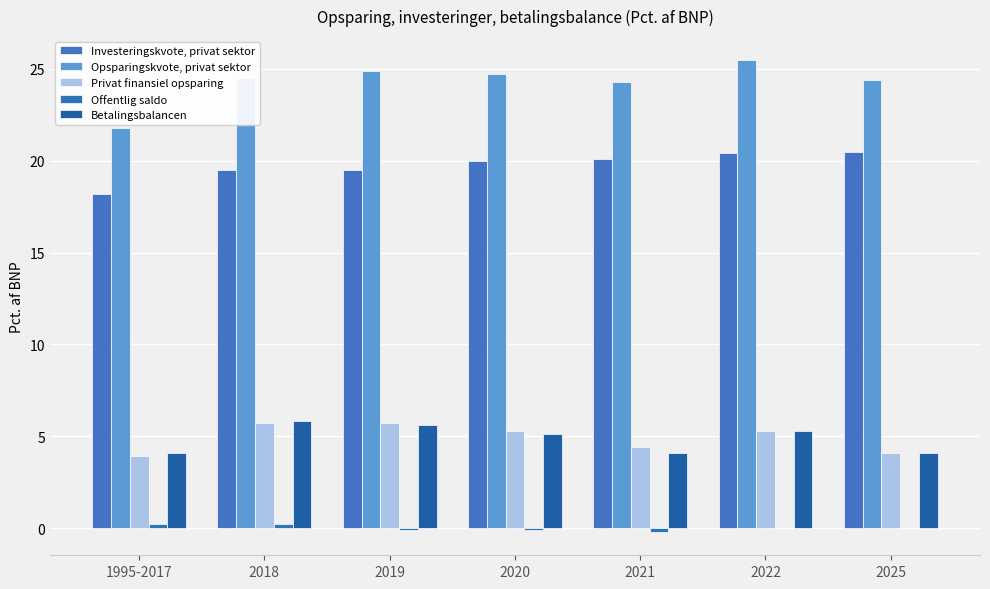

Which label corresponds to the smallest value in the chart?

2021